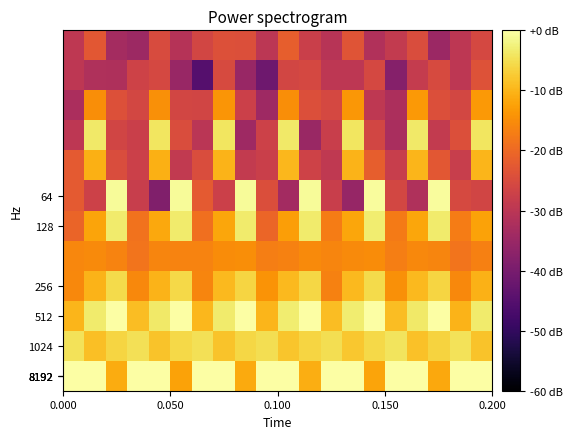

How many categories are shown in the chart?

20